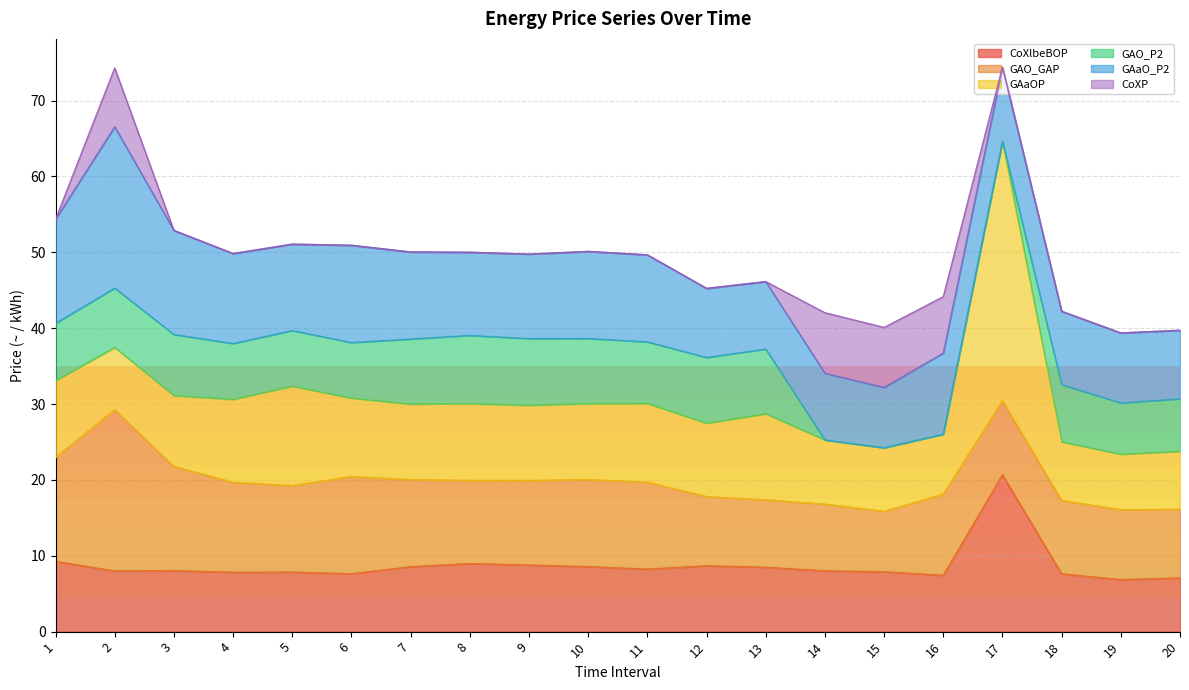

What is the average value of the GAO_GAP series?

11.2